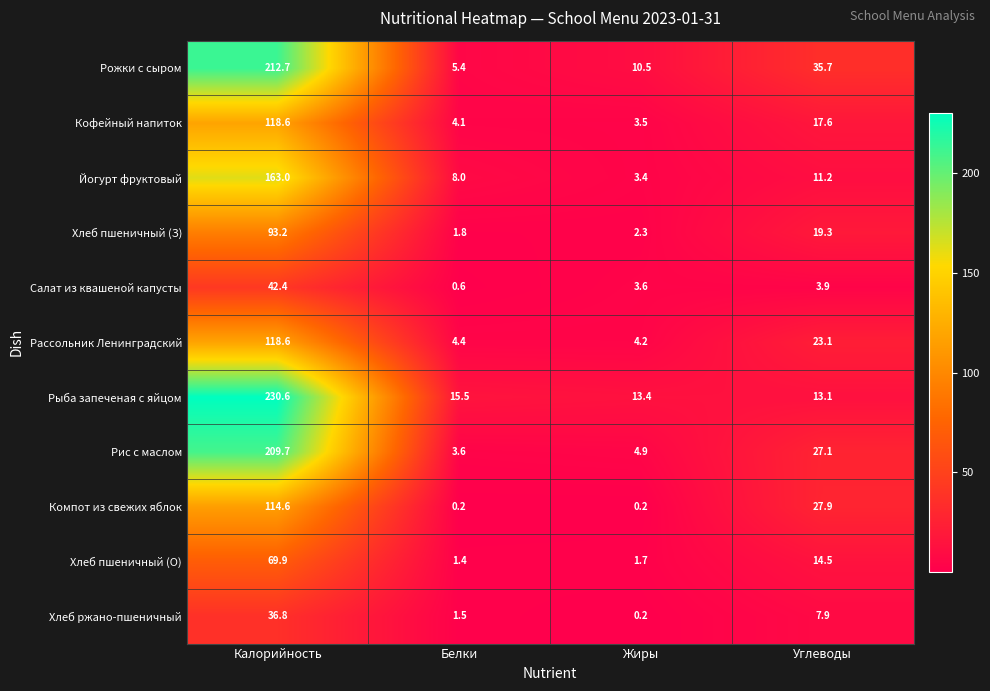

Is it true that Хлеб пшеничный (З) equals 93.2 at Калорийность?

True